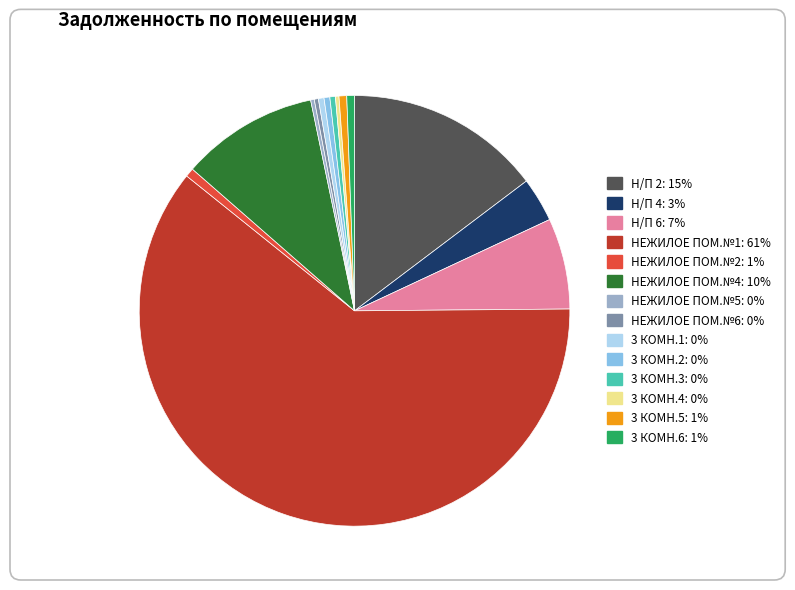

Is there any slice that represents more than half of the pie?

Yes